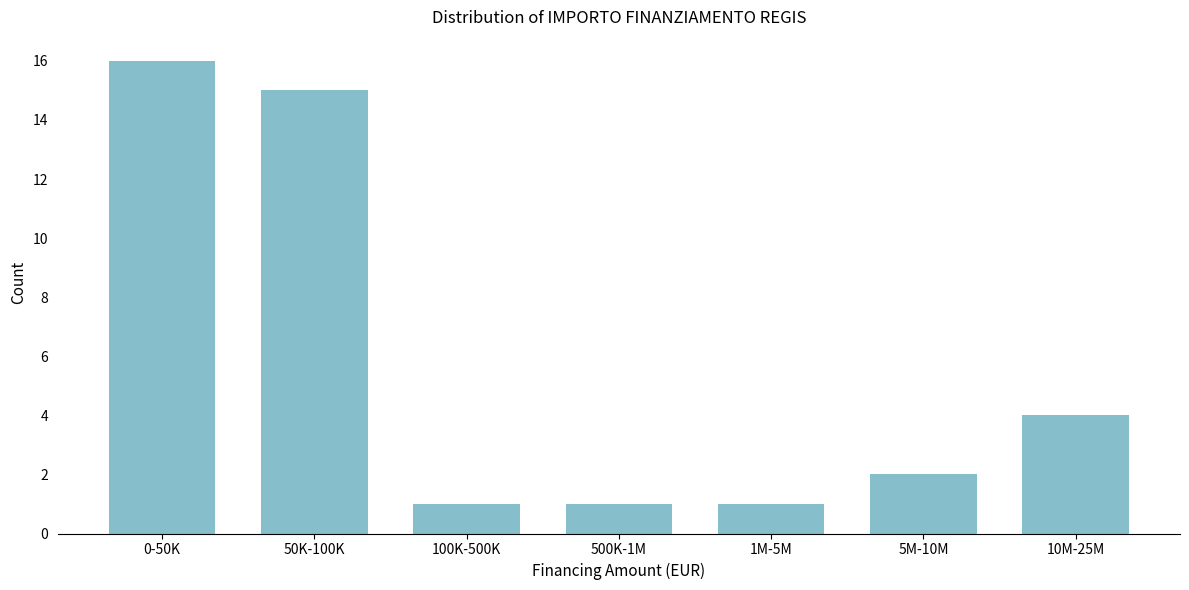

Reading left to right, transcribe all the data shown in this chart.

16	15	1	1	1	2	4